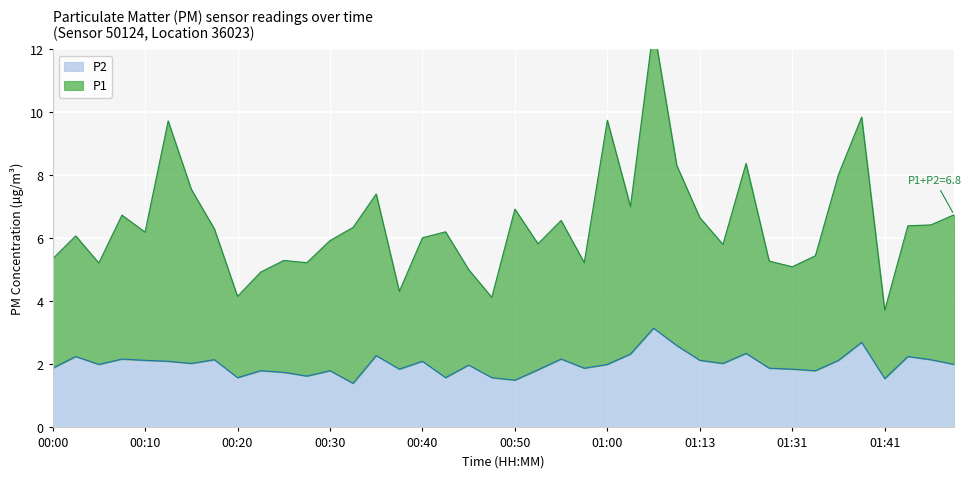

Does the chart display data point markers on the line(s)?

No